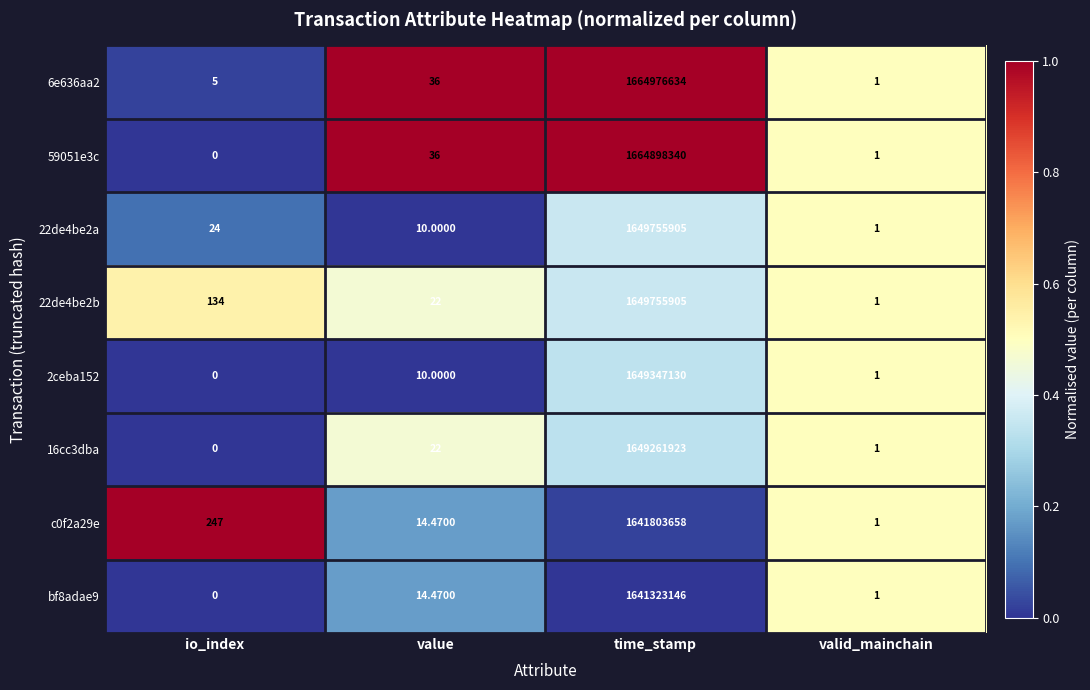

Which label corresponds to the smallest value in the chart?

io_index